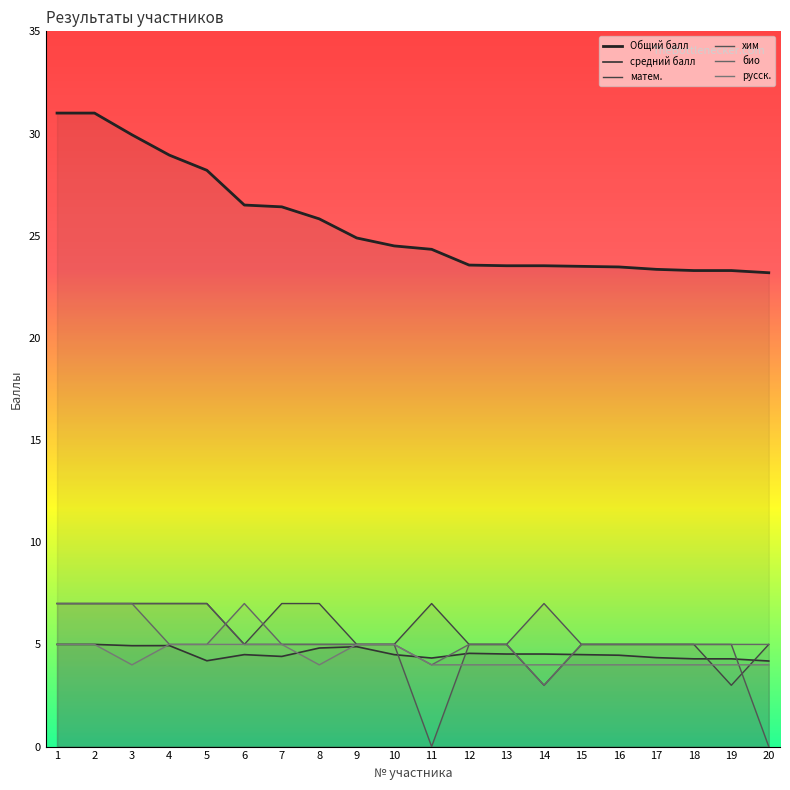

What is the sum of all средний балл values?

91.3